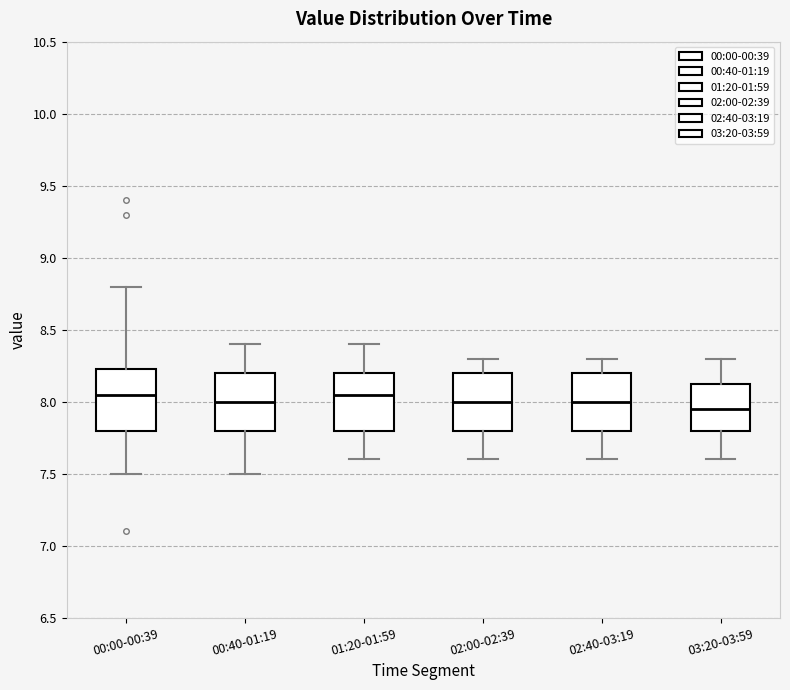

Where does the upper whisker of the box for 01:20-01:59 end on the y-axis? The values are not printed on the chart, so give them approximately, as read against the axis.

8.40